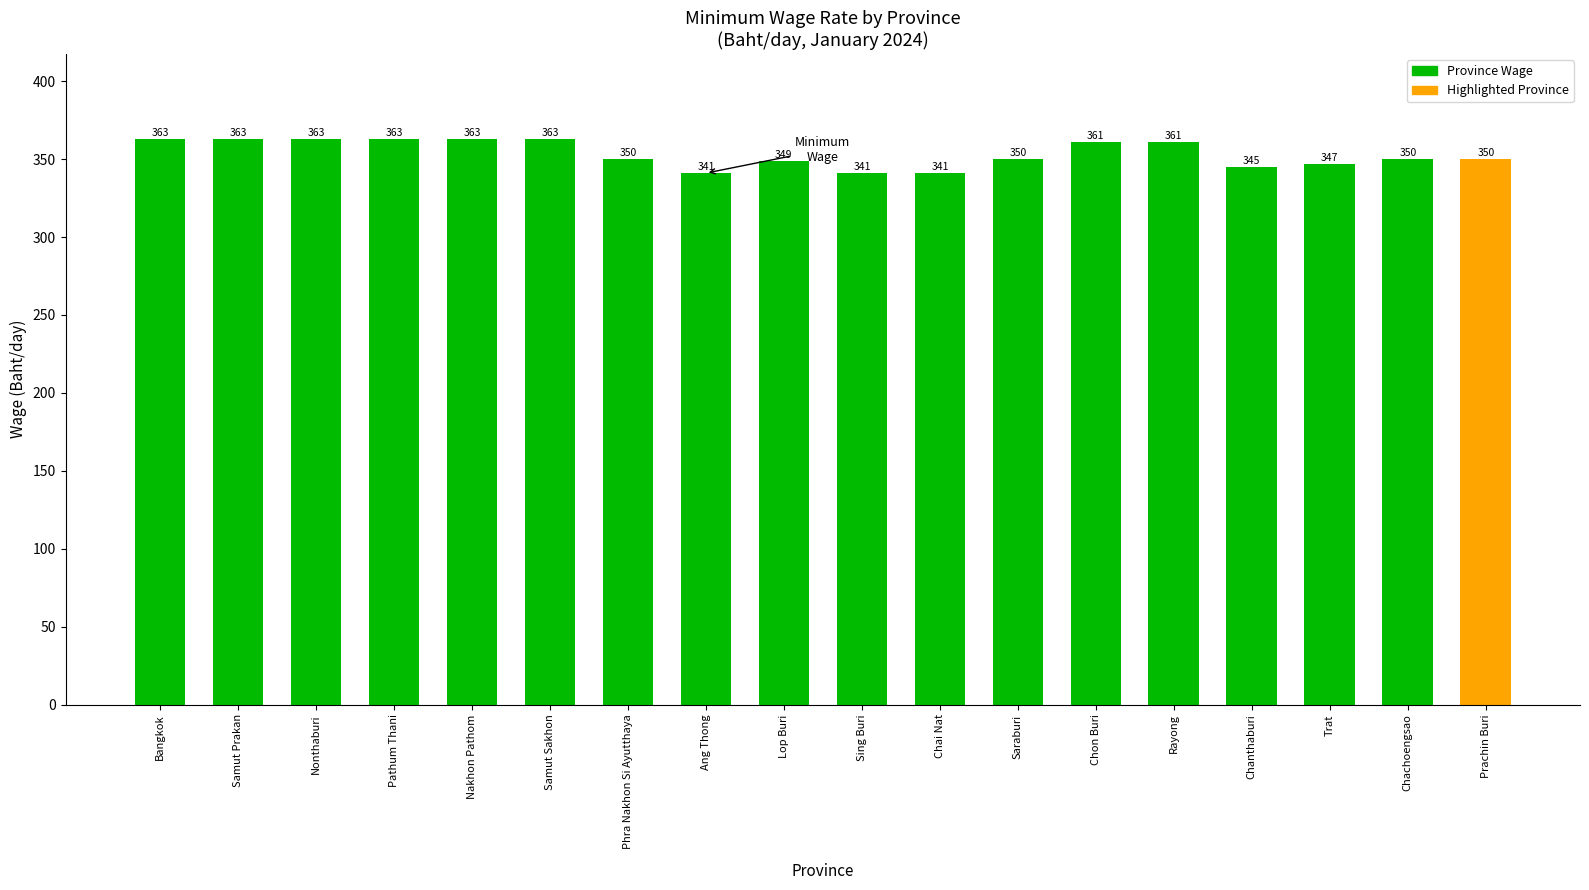

What is the label of the 5th bar from the right?

Rayong